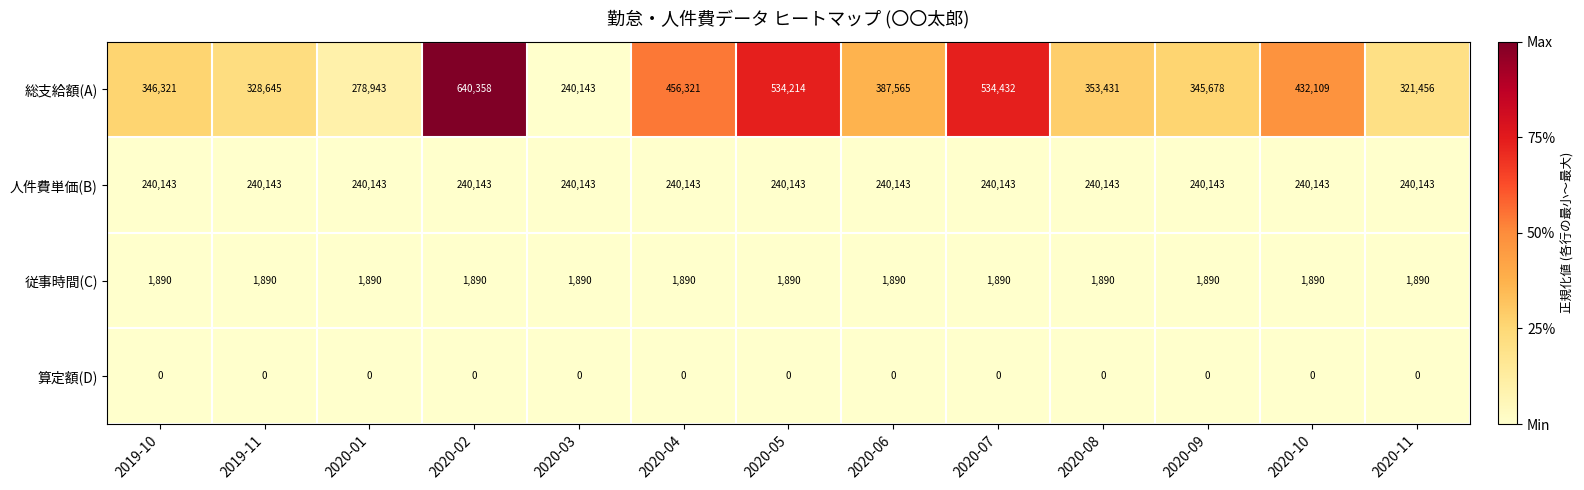

The value of 総支給額(A) at 2020-05 is 534214. True or false?

True